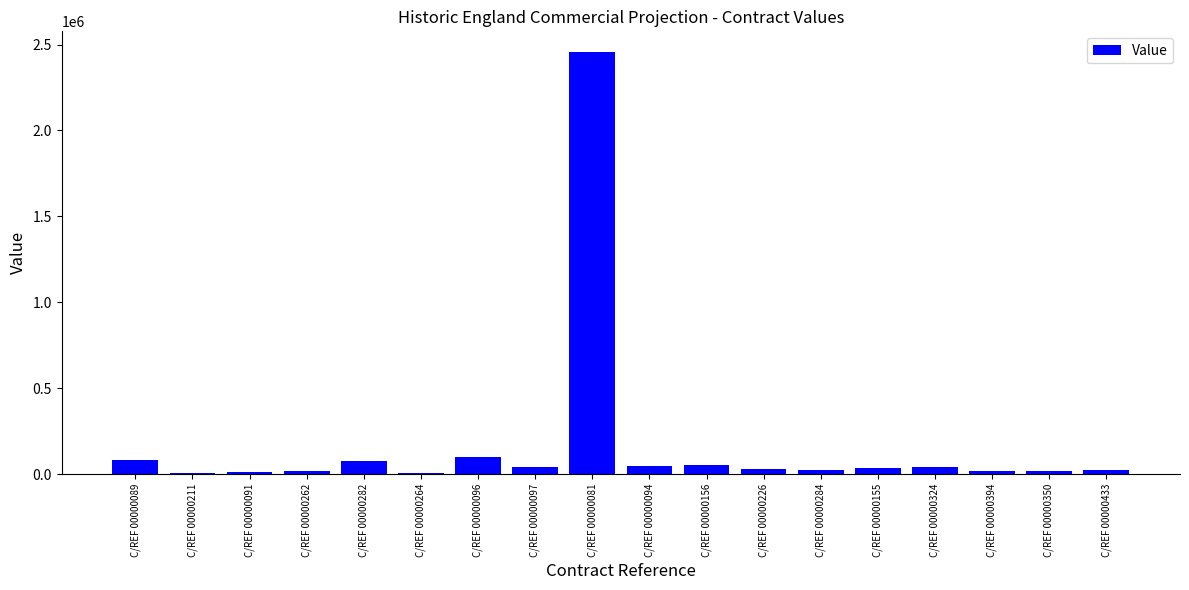

What is the label of the 14th bar from the left?

C/REF 00000155